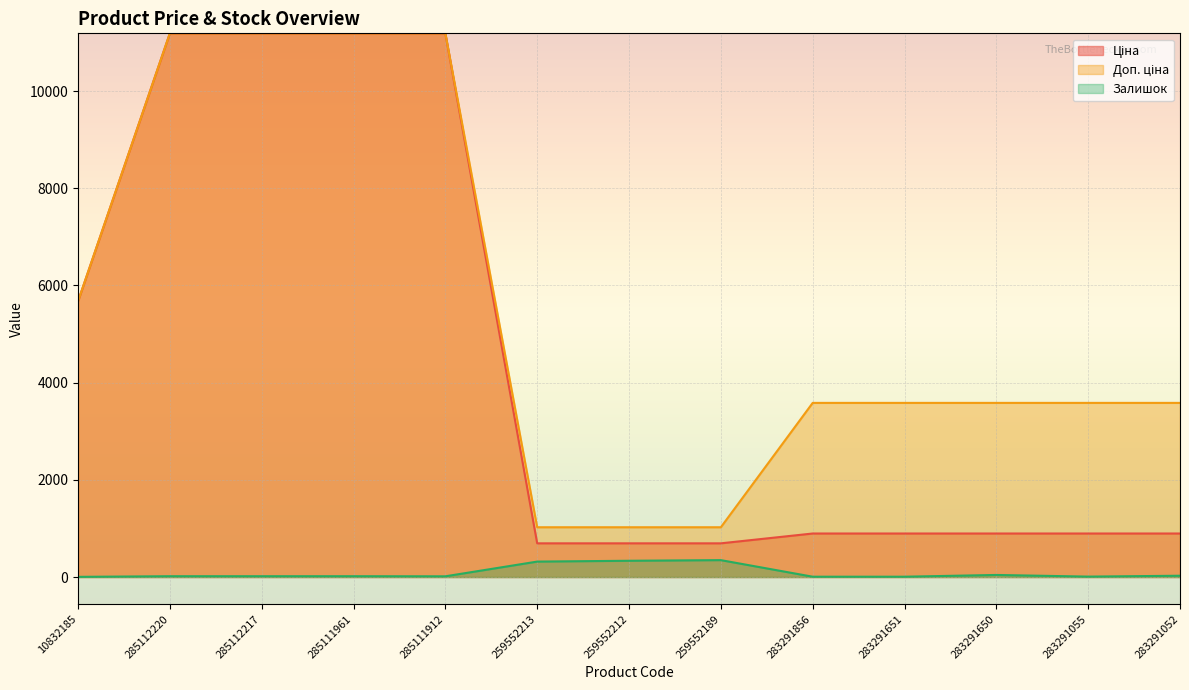

True or false: Доп. ціна has a value of 4735.5 at 285112220.

False